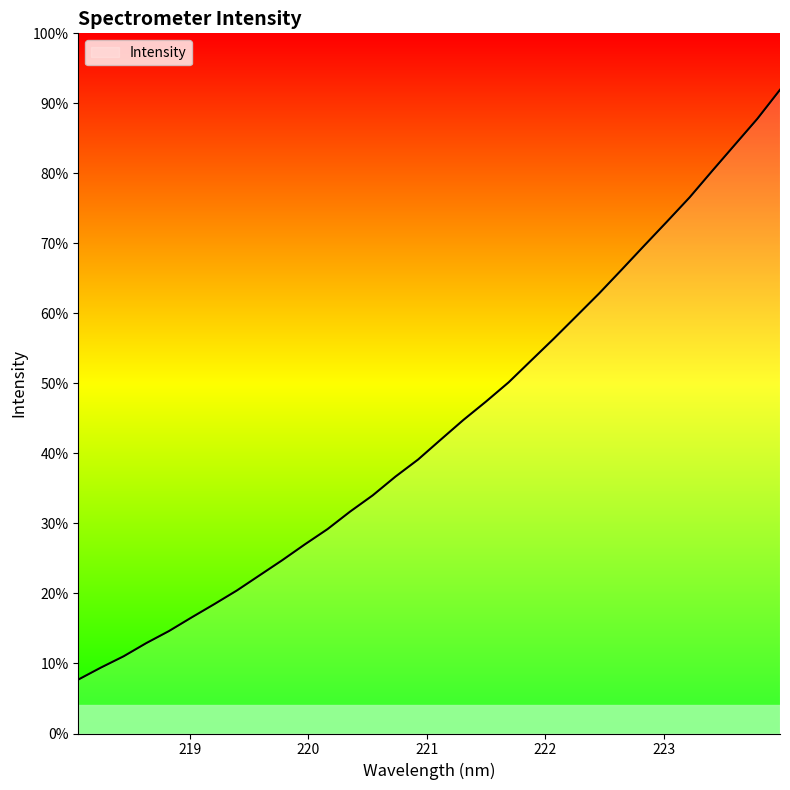

Is this an area chart (filled region under the line)?

Yes